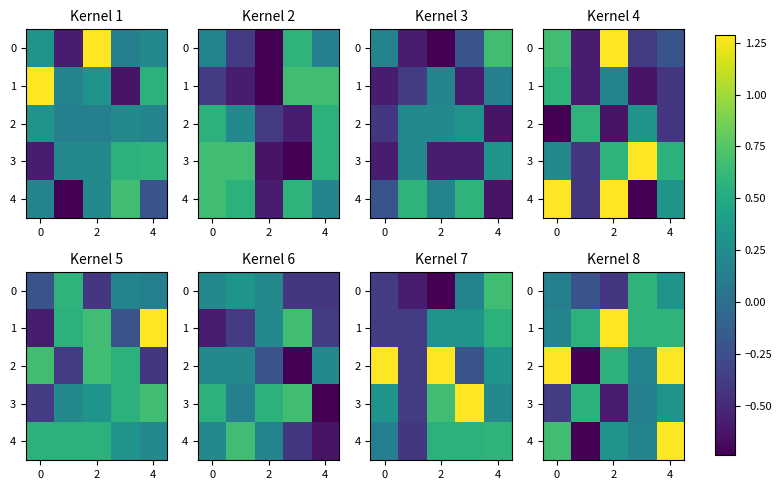

What is the difference between the 0 values at 2 and 4?

0.7